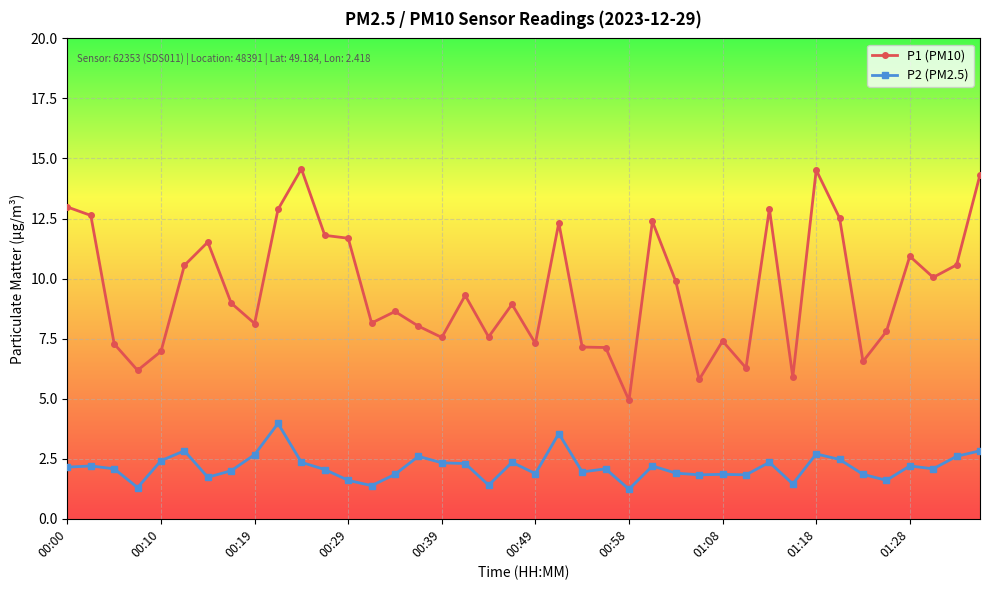

Rank the series by their average value, from lowest to highest.

P2 (PM2.5), P1 (PM10)